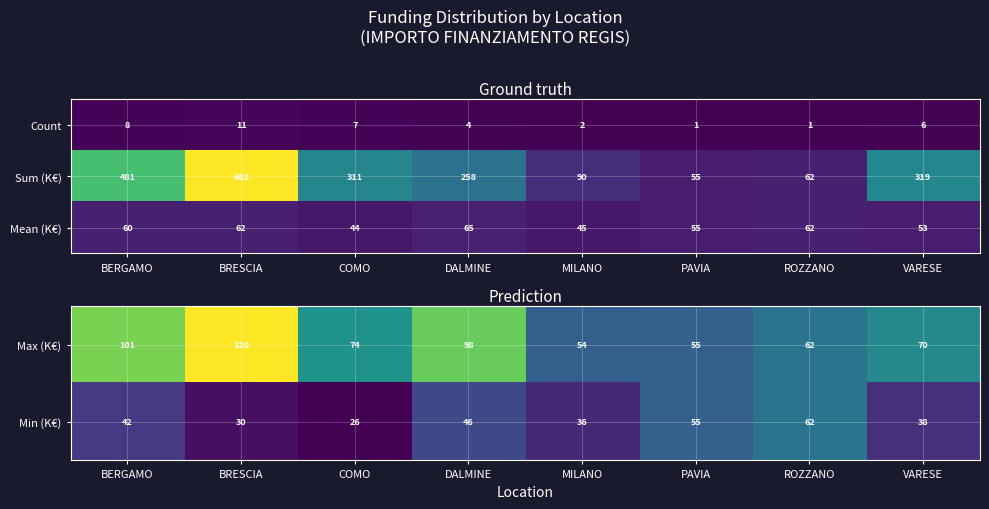

The Max (K€) series shows 120 at BRESCIA. True or false?

True